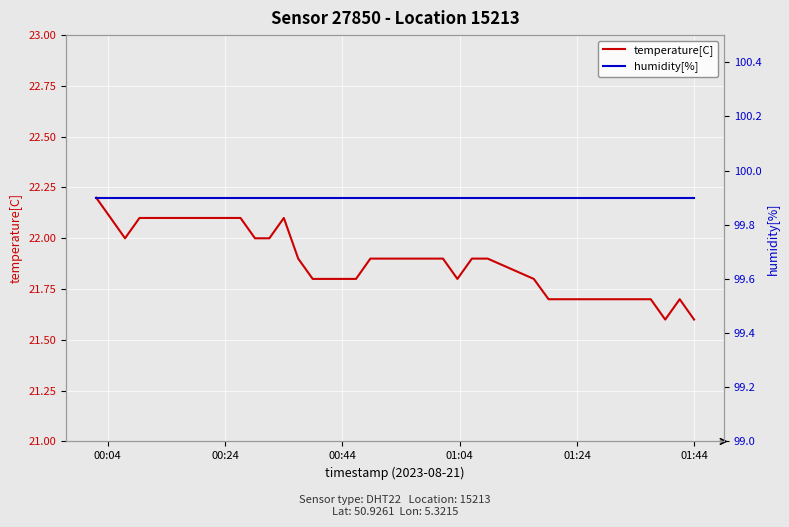

How many distinct data groups are displayed?

2